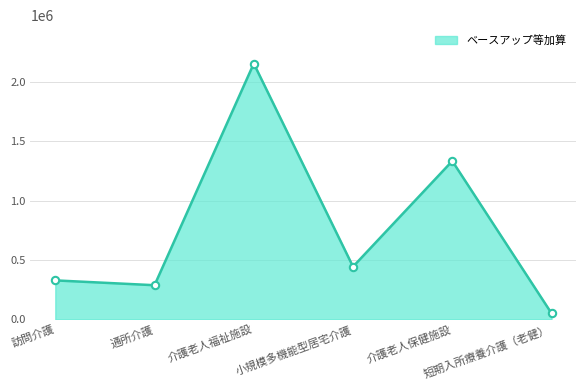

Approximately how many times larger is the value at 通所介護 compared to 小規模多機能型居宅介護?

0.6